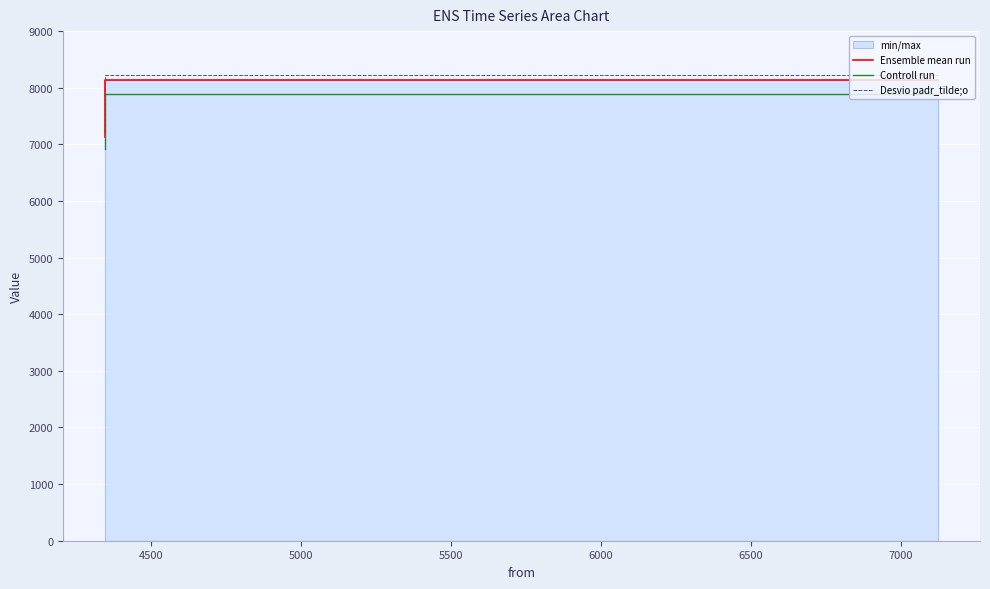

Reading left to right, transcribe all the data shown in this chart.

Ensemble mean run: 8137.0	8137.0	7126.0
Controll run: 7892.9	7892.9	6912.2
Desvio padr_tilde;o: 8218.4	8218.4	7197.3